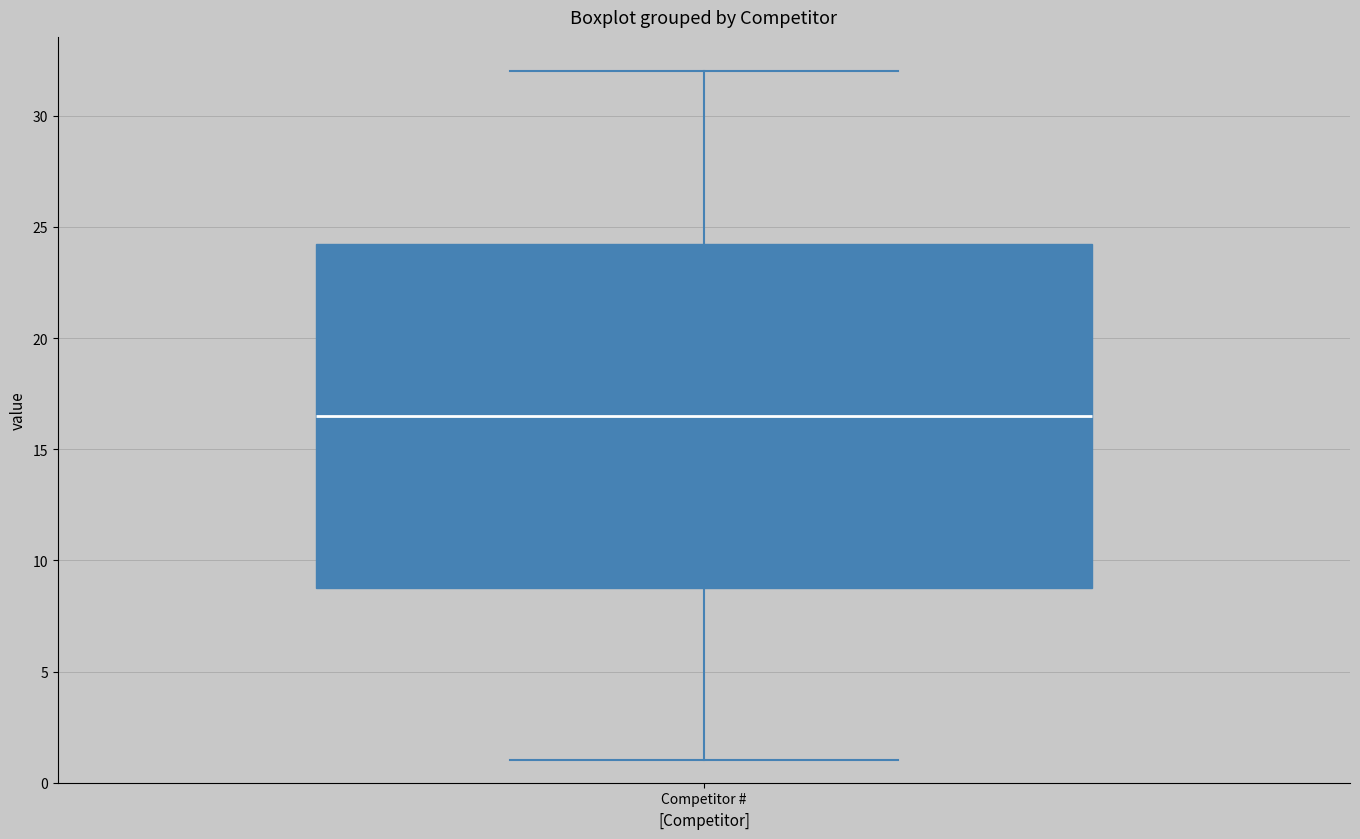

Where is the lower edge of the box for Competitor # on the y-axis? The values are not printed on the chart, so give them approximately, as read against the axis.

9.0